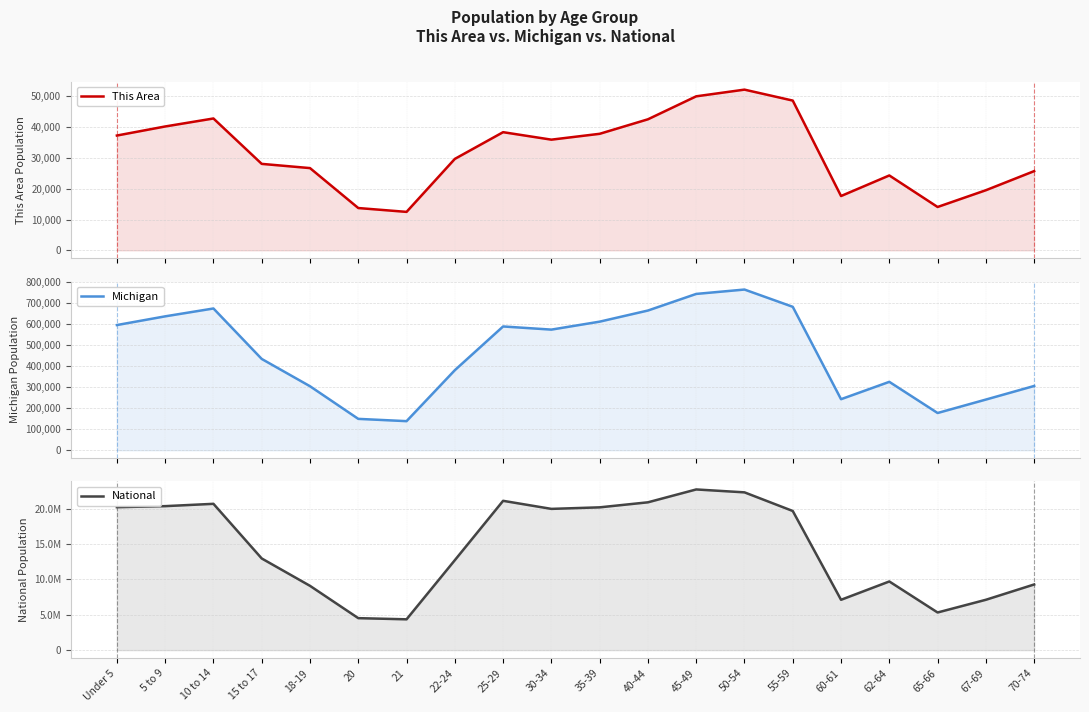

Between 5 to 9 and 22-24, which series saw the biggest shift?

National